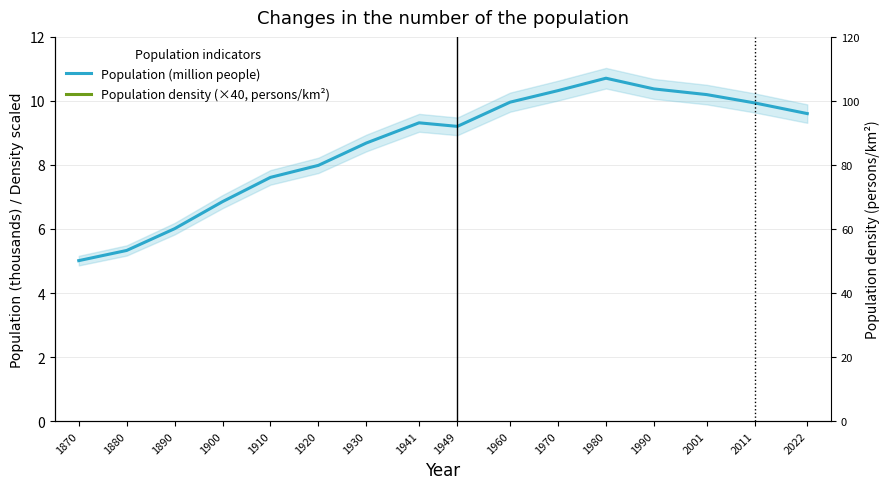

Where is the first local minimum for Population density (×40, persons/km²)?

1949